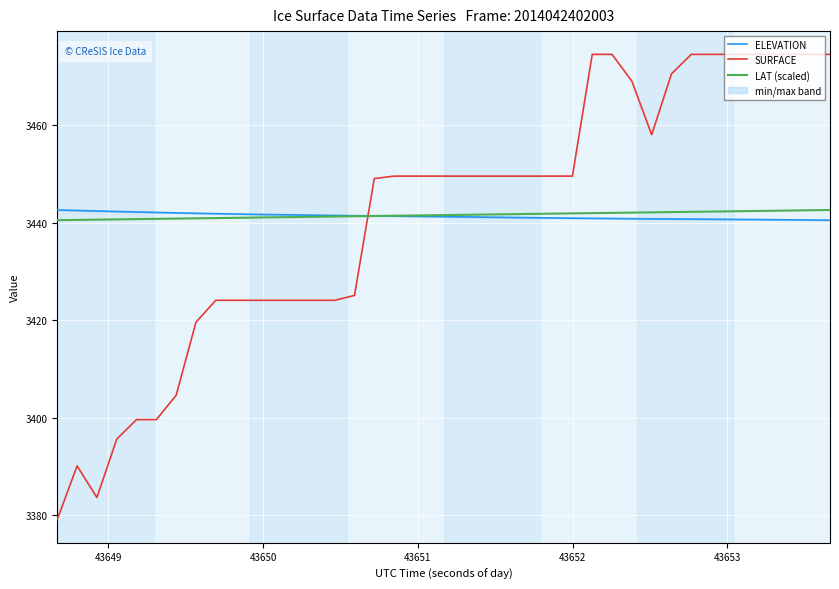

How many times do ELEVATION and SURFACE cross each other?

1